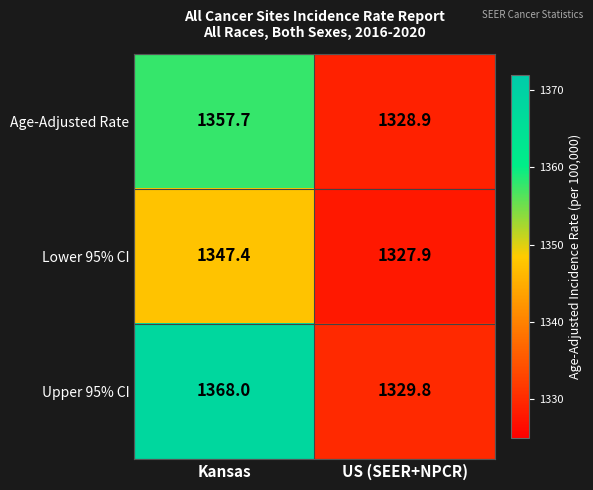

Rank the series at US (SEER+NPCR) from lowest to highest value.

Lower 95% CI, Age-Adjusted Rate, Upper 95% CI